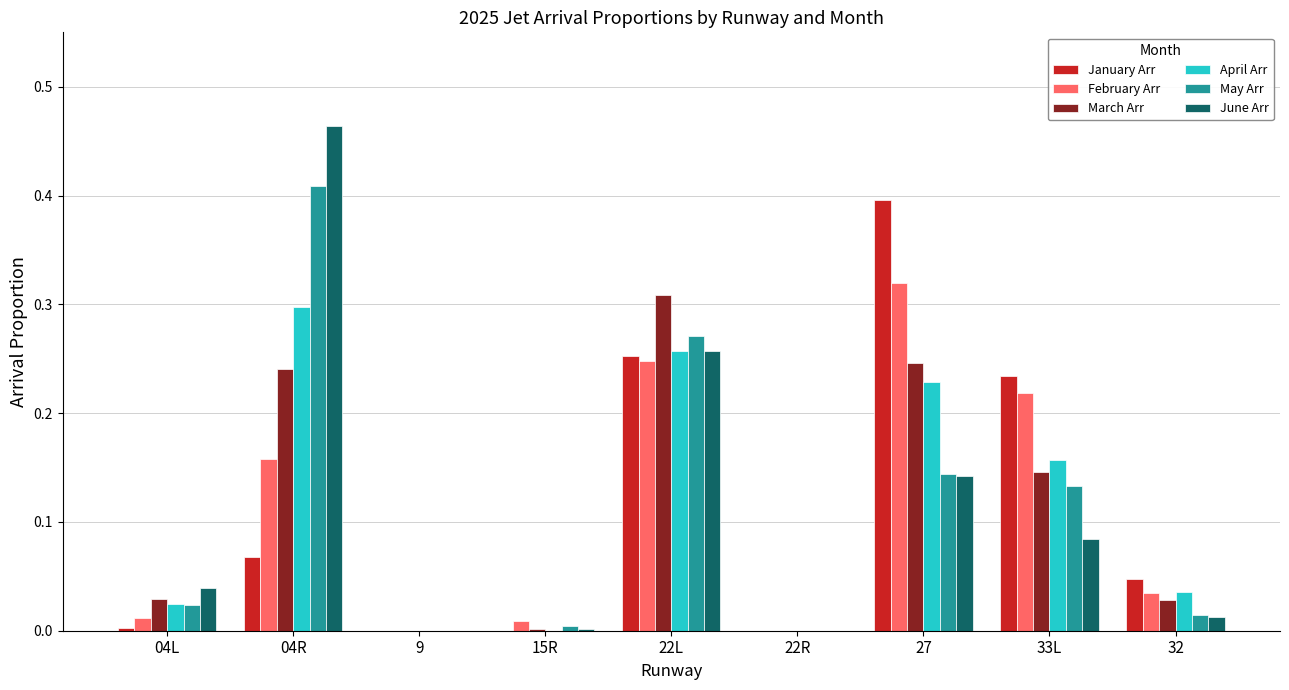

Is the value of June Arr at 04L greater than the value of March Arr at 22R?

Yes